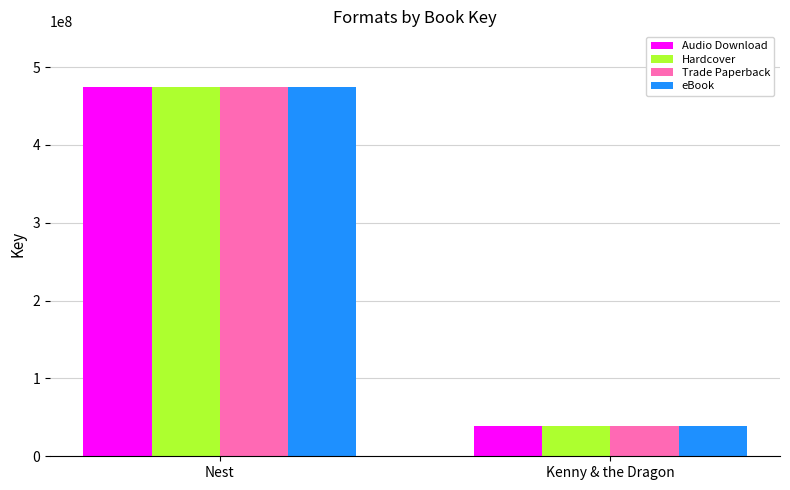

How many series are shown in this chart?

4